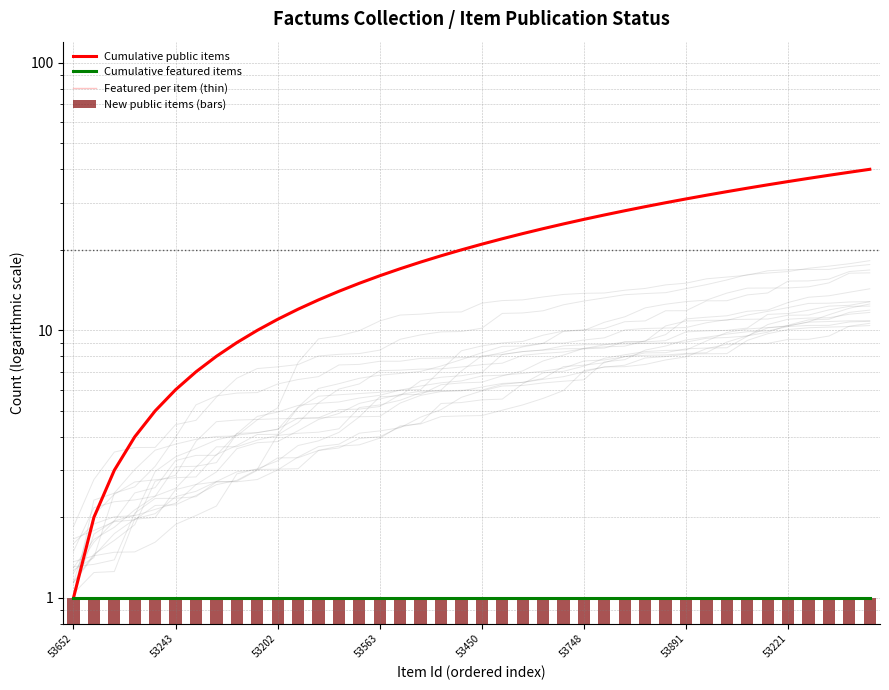

Does the chart contain any negative values?

No